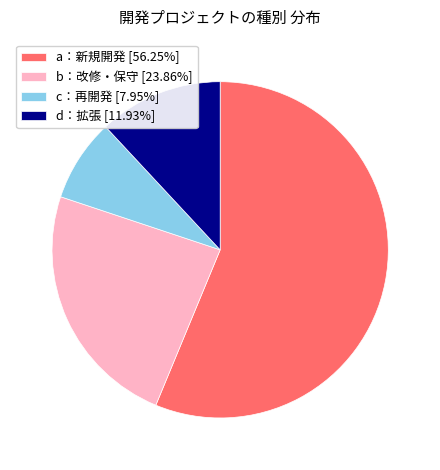

Is the sum of d：拡張 [11.93%] and a：新規開発 [56.25%] greater than half?

Yes